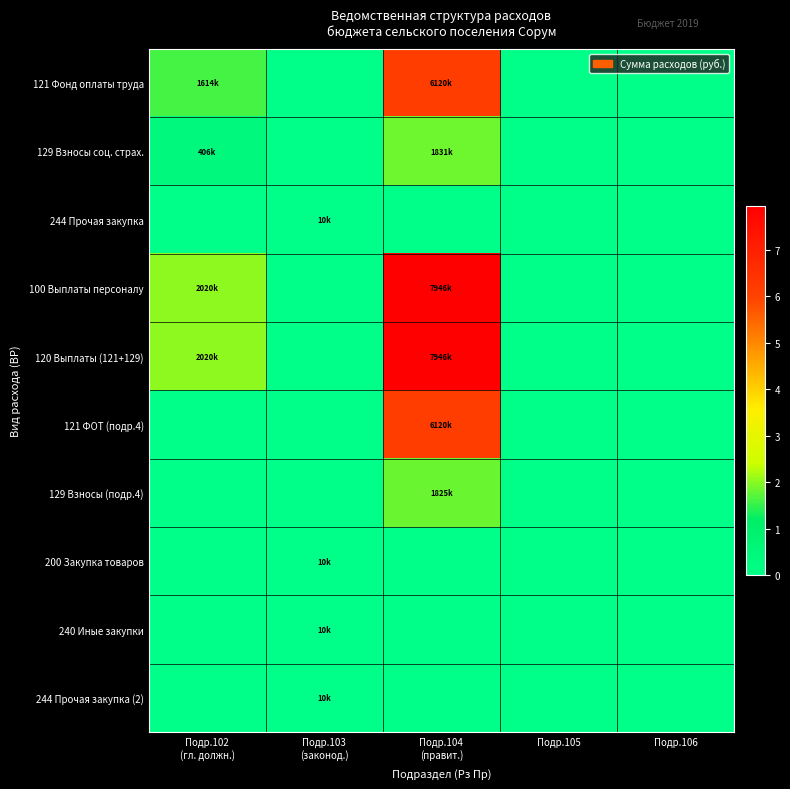

At how many categories does at least one series exceed 4050539?

1